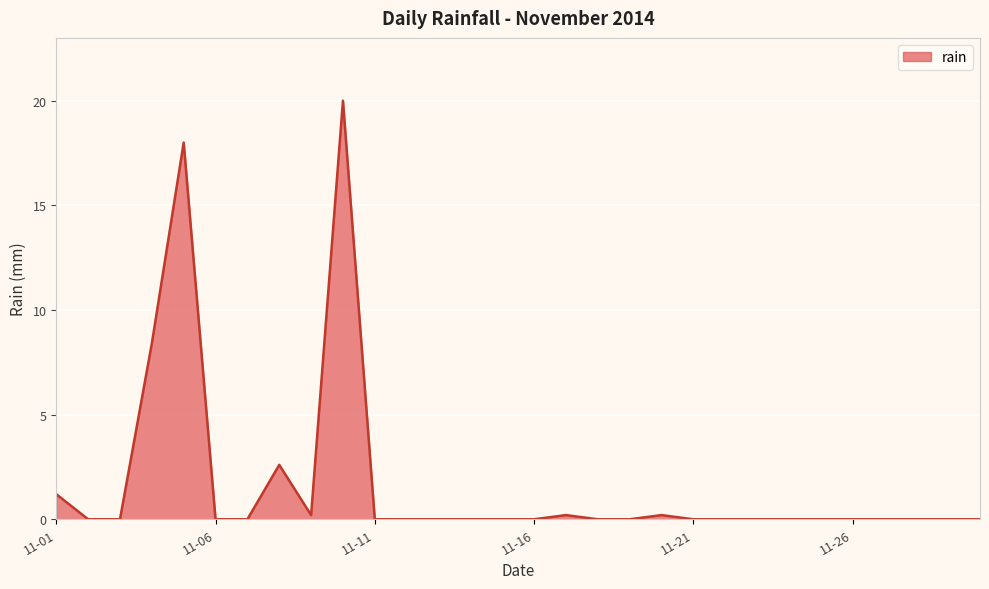

What is the maximum value shown in the chart?

20.0